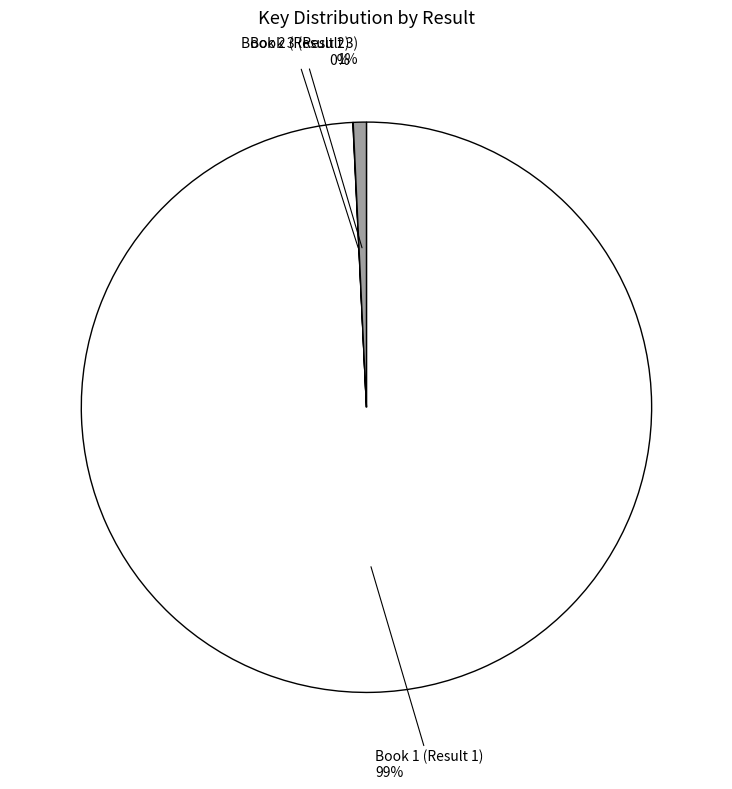

Does any single category account for the majority?

Yes